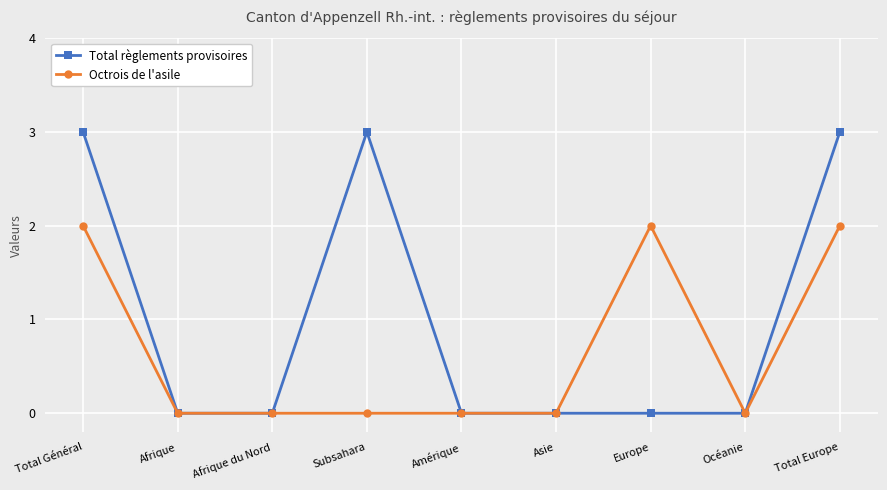

What is the sum of all Octrois de l'asile values?

6